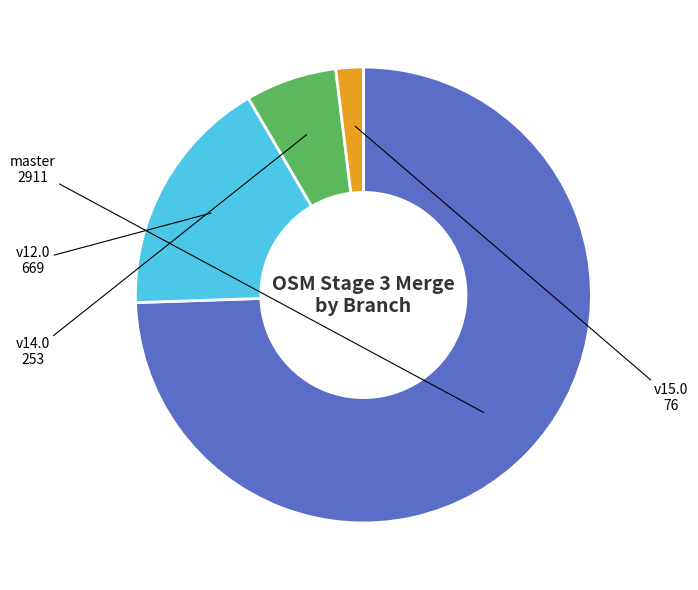

Between master and v12.0, which is larger?

master